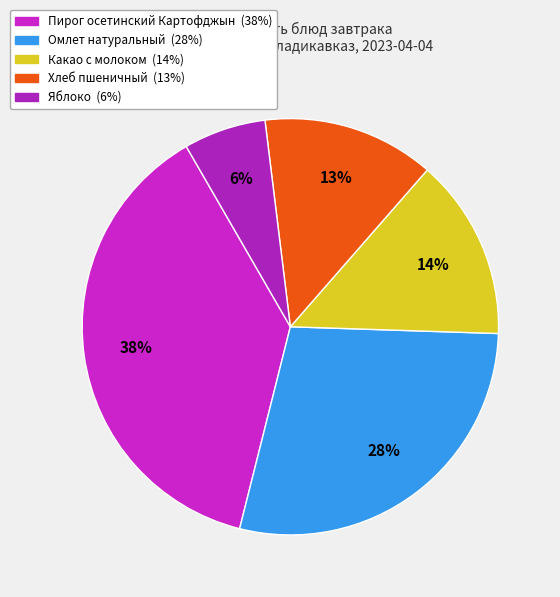

Is the sum of Омлет натуральный and Какао с молоком greater than half?

No